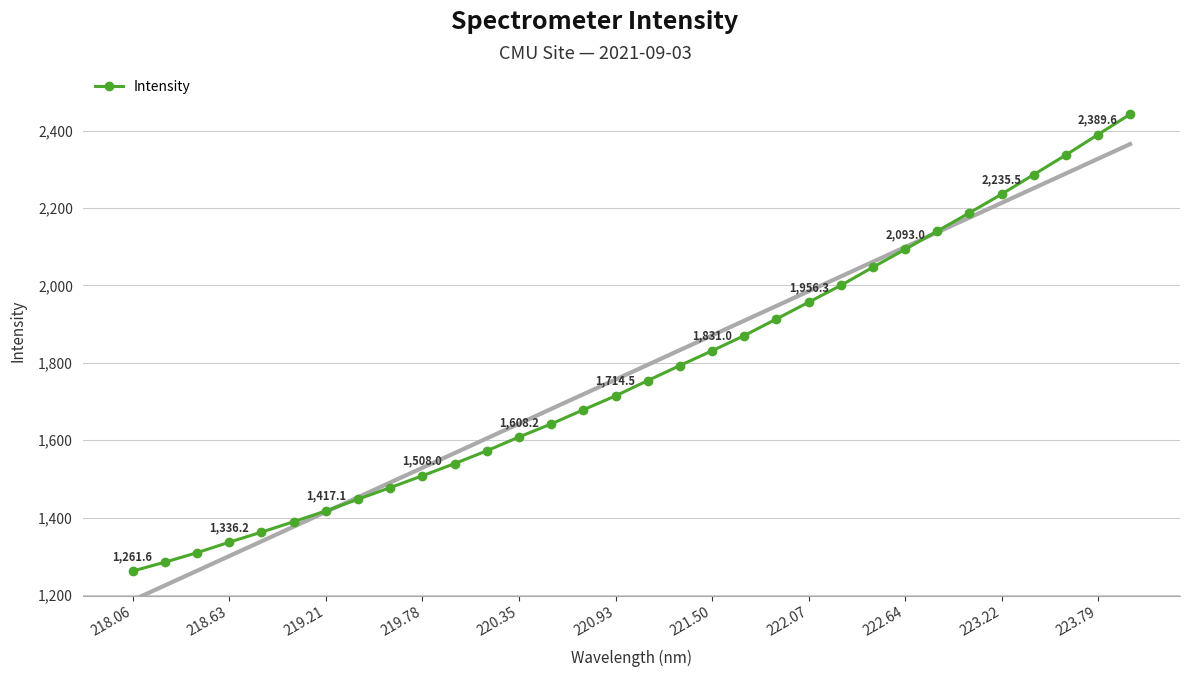

True or false: there are more than 0 points higher than both neighbors.

False